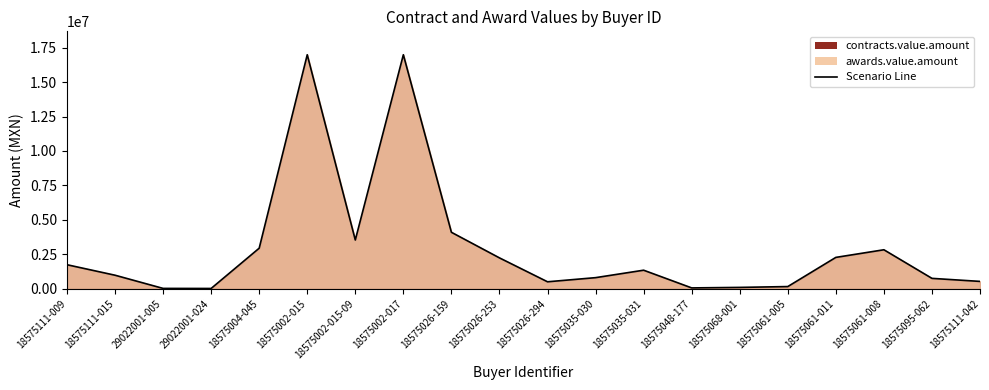

Reading left to right, transcribe all the data shown in this chart.

1750875.0	989400.0	32634.4	28264.0	2949431.4	16981381.6	3543641.0	16981381.6	4102834.5	2246479.9	512659.4	812650.0	1352619.0	68415.0	105100.0	165826.0	2281940.0	2835200.0	760714.2	540231.1